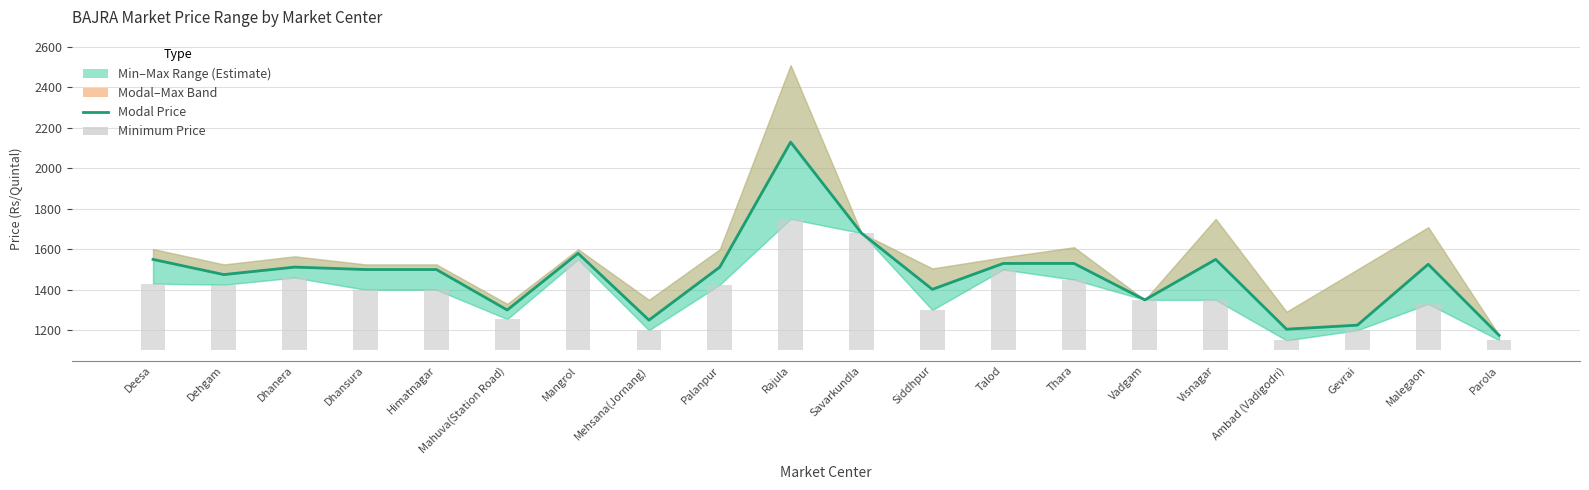

What is the label of the 7th bar from the left?

Mangrol